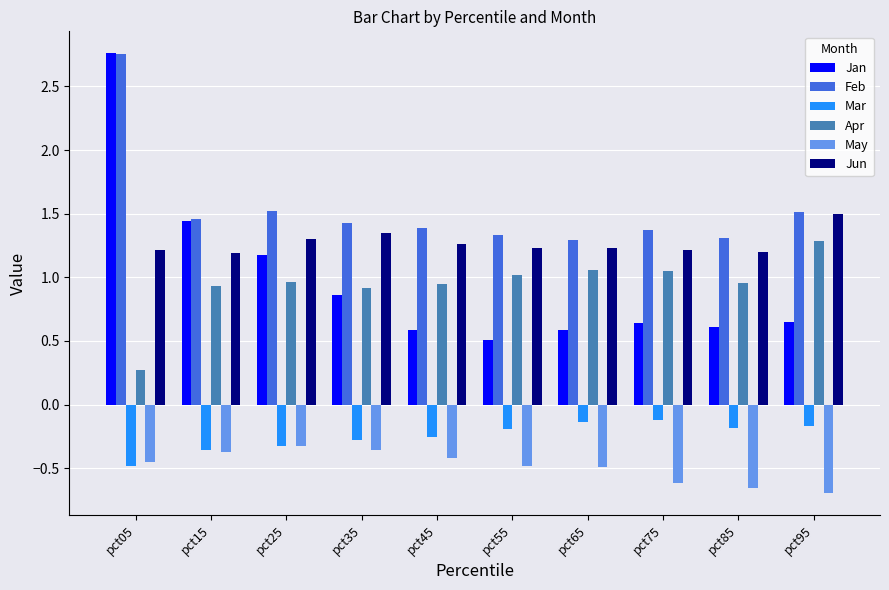

What is the sum of the Feb values at pct75 and pct55?

2.7